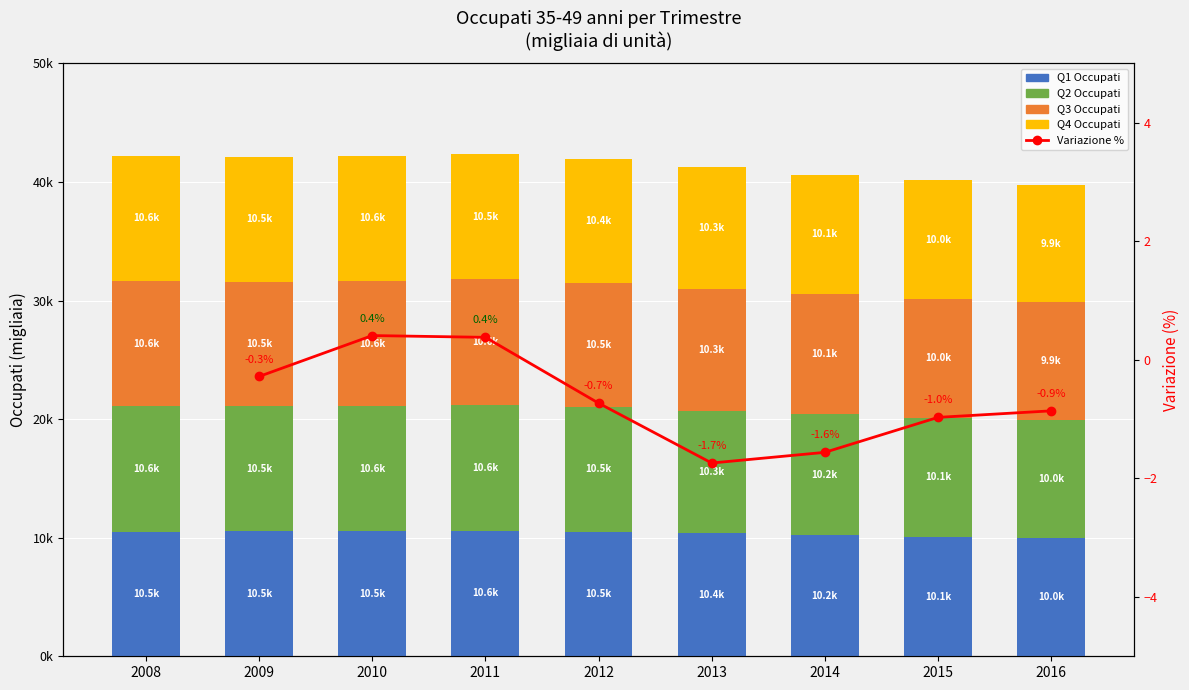

Rank the series at 2011 from lowest to highest value.

Variazione %, Q4 Occupati, Q3 Occupati, Q1 Occupati, Q2 Occupati